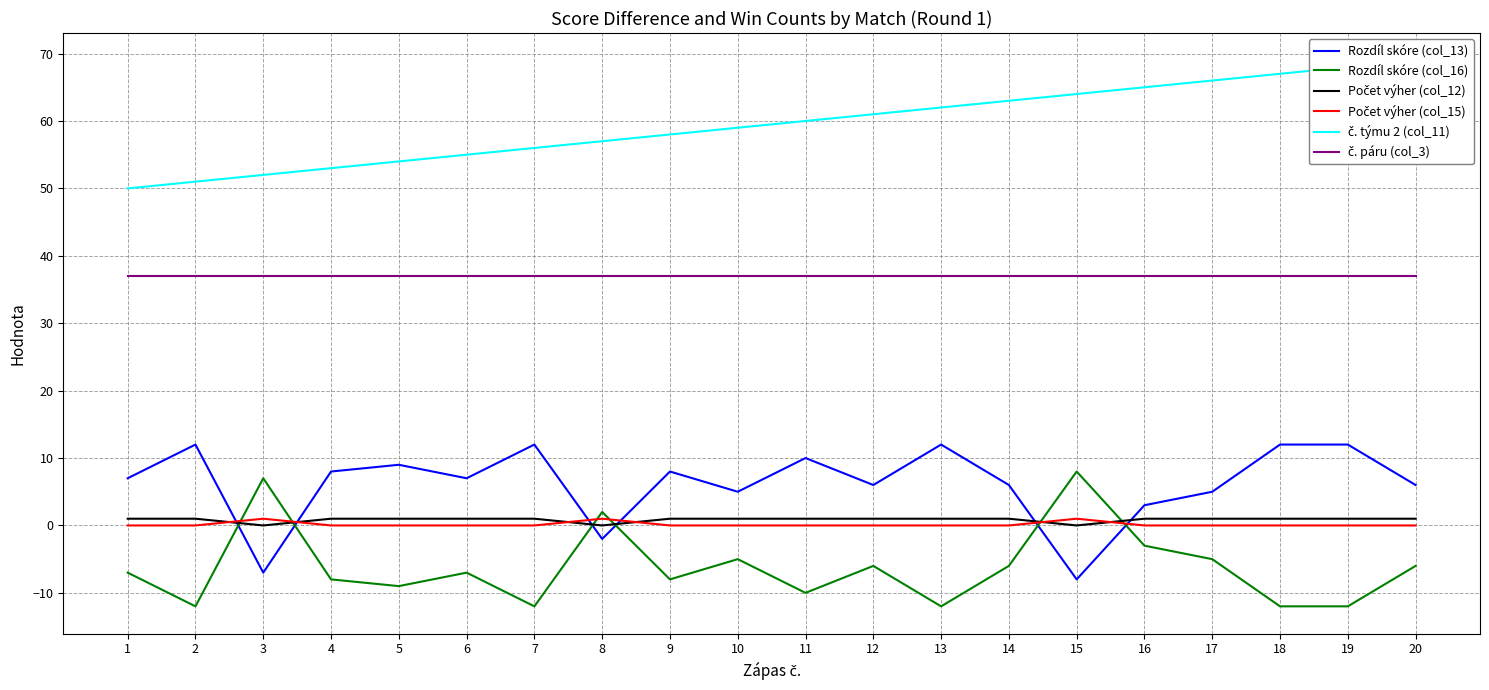

Reading left to right, extract all data points from this chart.

Rozdíl skóre (col_13): 7	12	-7	8	9	7	12	-2	8	5	10	6	12	6	-8	3	5	12	12	6
Rozdíl skóre (col_16): -7	-12	7	-8	-9	-7	-12	2	-8	-5	-10	-6	-12	-6	8	-3	-5	-12	-12	-6
Počet výher (col_12): 1	1	0	1	1	1	1	0	1	1	1	1	1	1	0	1	1	1	1	1
Počet výher (col_15): 0	0	1	0	0	0	0	1	0	0	0	0	0	0	1	0	0	0	0	0
č. týmu 2 (col_11): 50	51	52	53	54	55	56	57	58	59	60	61	62	63	64	65	66	67	68	69
č. páru (col_3): 37	37	37	37	37	37	37	37	37	37	37	37	37	37	37	37	37	37	37	37